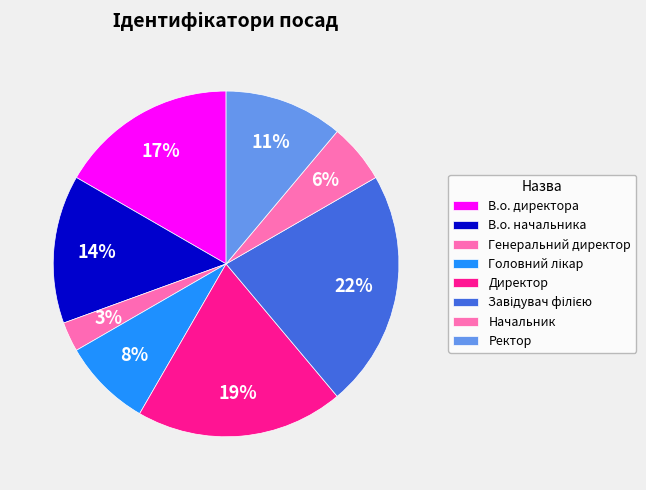

Which category has the biggest portion of the pie?

Завідувач філією